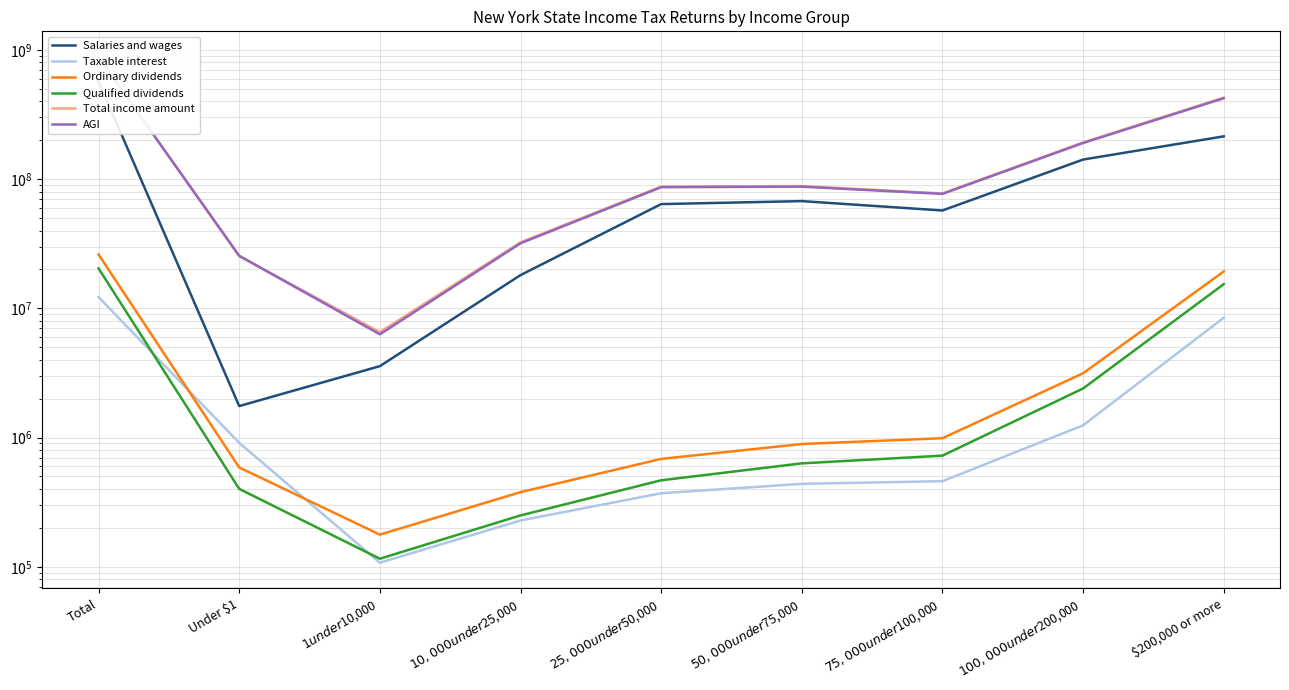

What is the sum of the AGI values at Total and $10,000 under $25,000?

907409093